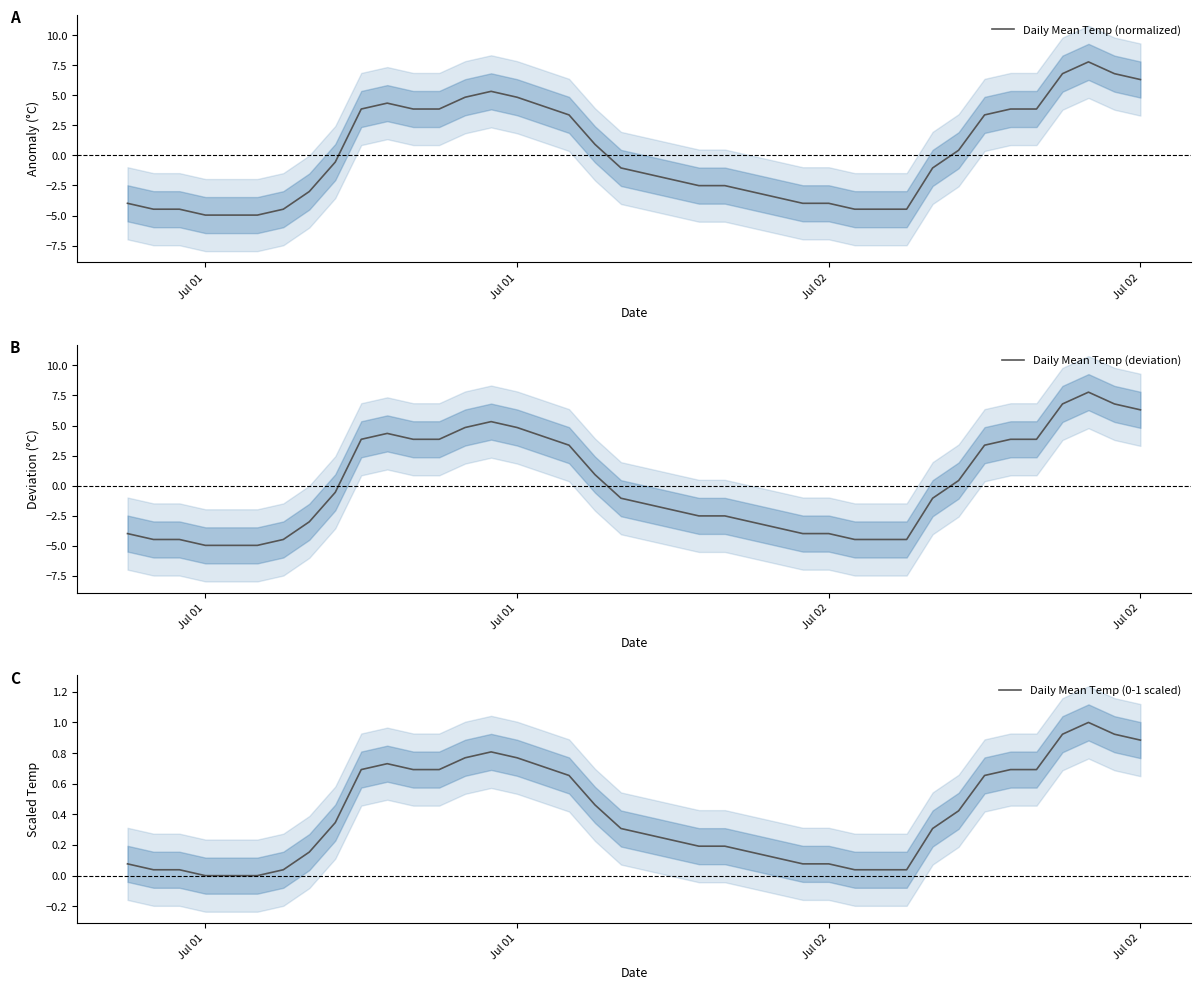

Reading left to right, list all the values displayed in this chart.

Daily Mean Temp (normalized): -4.0	-4.5	-4.5	-5.0	-5.0	-5.0	-4.5	-3.0	-0.6	3.9	4.3	3.9	3.9	4.8	5.3	4.8	3.4	0.9	-1.0	-1.5	-2.0	-2.5	-2.5	-3.0	-3.5	-4.0	-4.0	-4.5	-4.5	-4.5	-1.0	0.4	3.4	3.9	3.9	6.8	7.8	6.8	6.3
Daily Mean Temp (deviation): -4.0	-4.5	-4.5	-5.0	-5.0	-5.0	-4.5	-3.0	-0.6	3.9	4.3	3.9	3.9	4.8	5.3	4.8	3.4	0.9	-1.0	-1.5	-2.0	-2.5	-2.5	-3.0	-3.5	-4.0	-4.0	-4.5	-4.5	-4.5	-1.0	0.4	3.4	3.9	3.9	6.8	7.8	6.8	6.3
Daily Mean Temp (0-1 scaled): 0.1	0.0	0.0	0.0	0.0	0.0	0.0	0.2	0.3	0.7	0.7	0.7	0.7	0.8	0.8	0.8	0.7	0.5	0.3	0.3	0.2	0.2	0.2	0.2	0.1	0.1	0.1	0.0	0.0	0.0	0.3	0.4	0.7	0.7	0.7	0.9	1.0	0.9	0.9